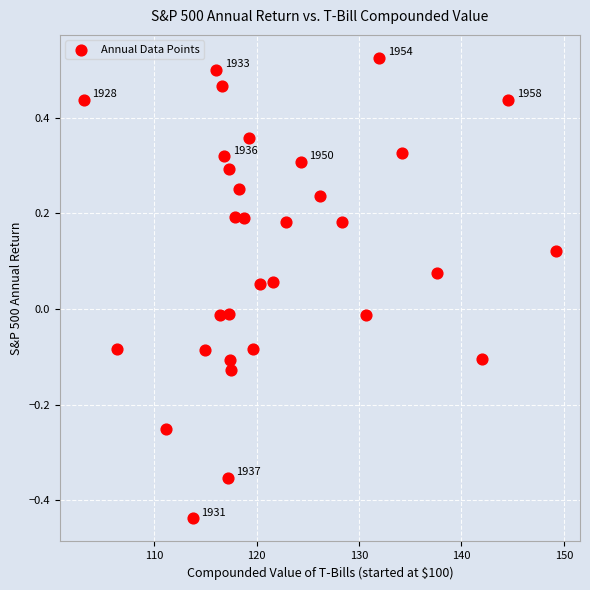

What is the range of X values (max minus min)?

46.2